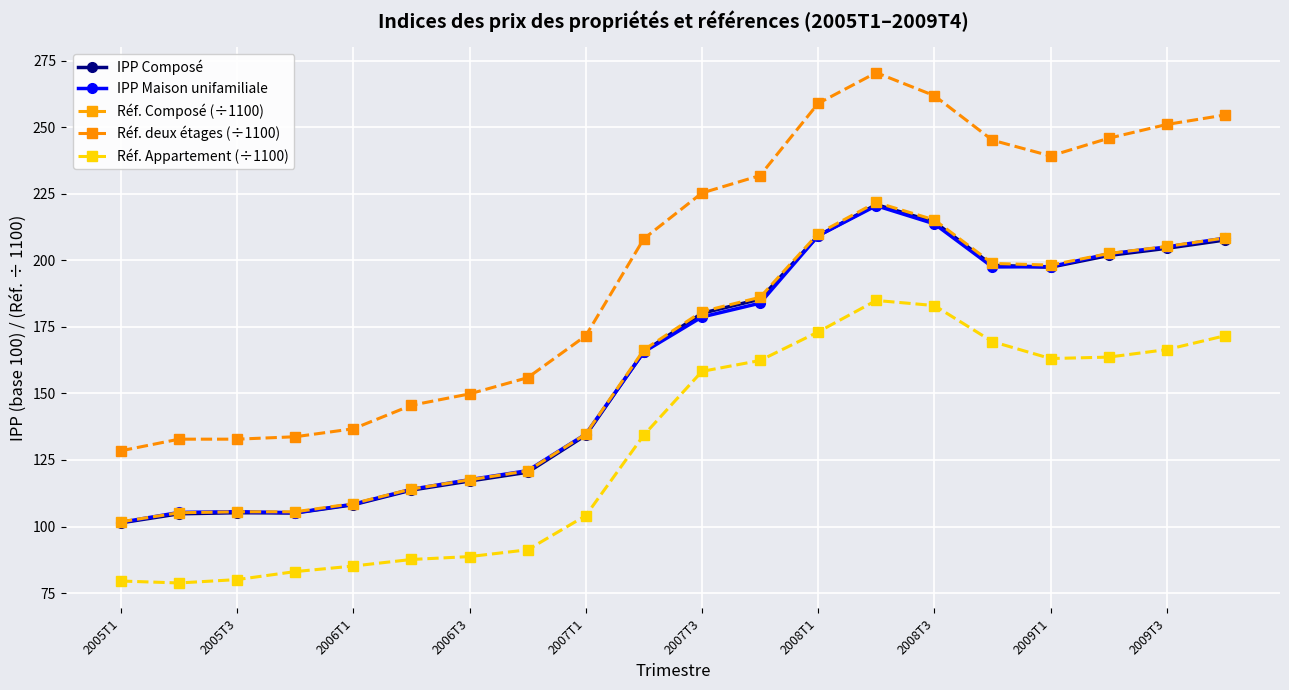

Where is the first local minimum for Réf. deux étages (÷1100)?

2009T1